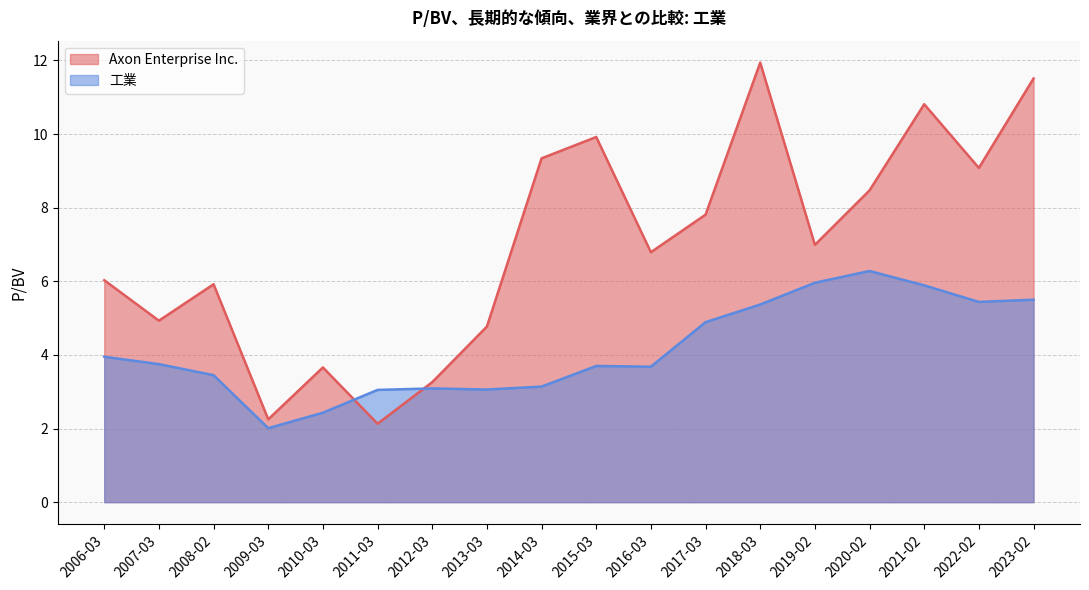

At which category does 工業 reach its first local peak?

2020-02